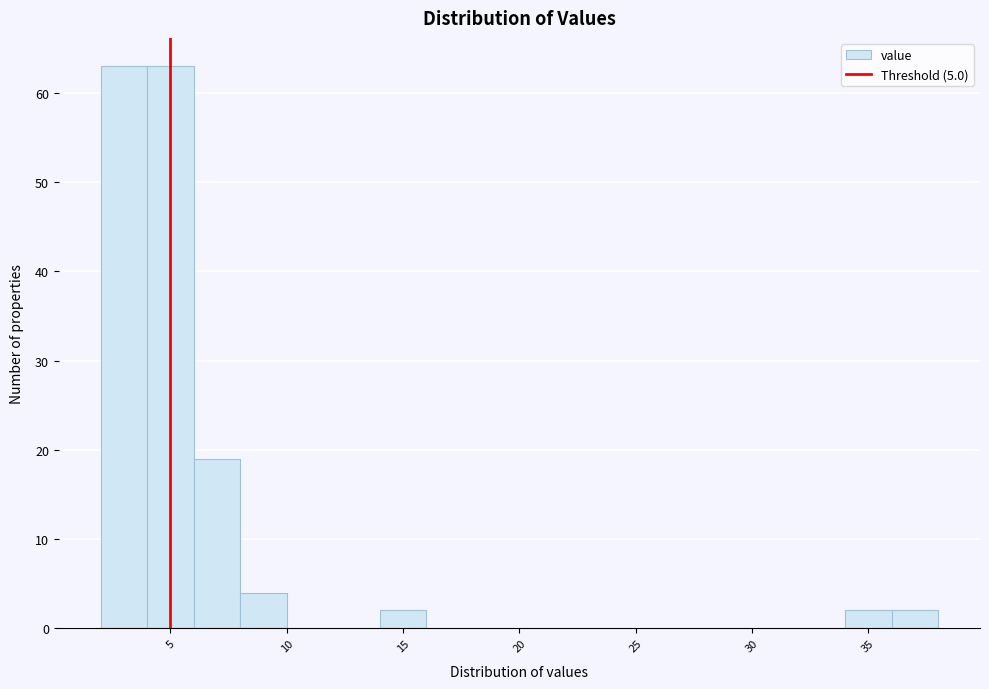

Reading left to right, list every bar in this chart as the range it spans on the x-axis followed by its height. The values are not printed on the chart, so give them approximately, as read against the axis.

2 to 4: 63
4 to 6: 63
6 to 8: 19
8 to 10: 4
10 to 12: 0
12 to 14: 0
14 to 16: 2
16 to 18: 0
18 to 20: 0
20 to 22: 0
22 to 24: 0
24 to 26: 0
26 to 28: 0
28 to 30: 0
30 to 32: 0
32 to 34: 0
34 to 36: 2
36 to 38: 2